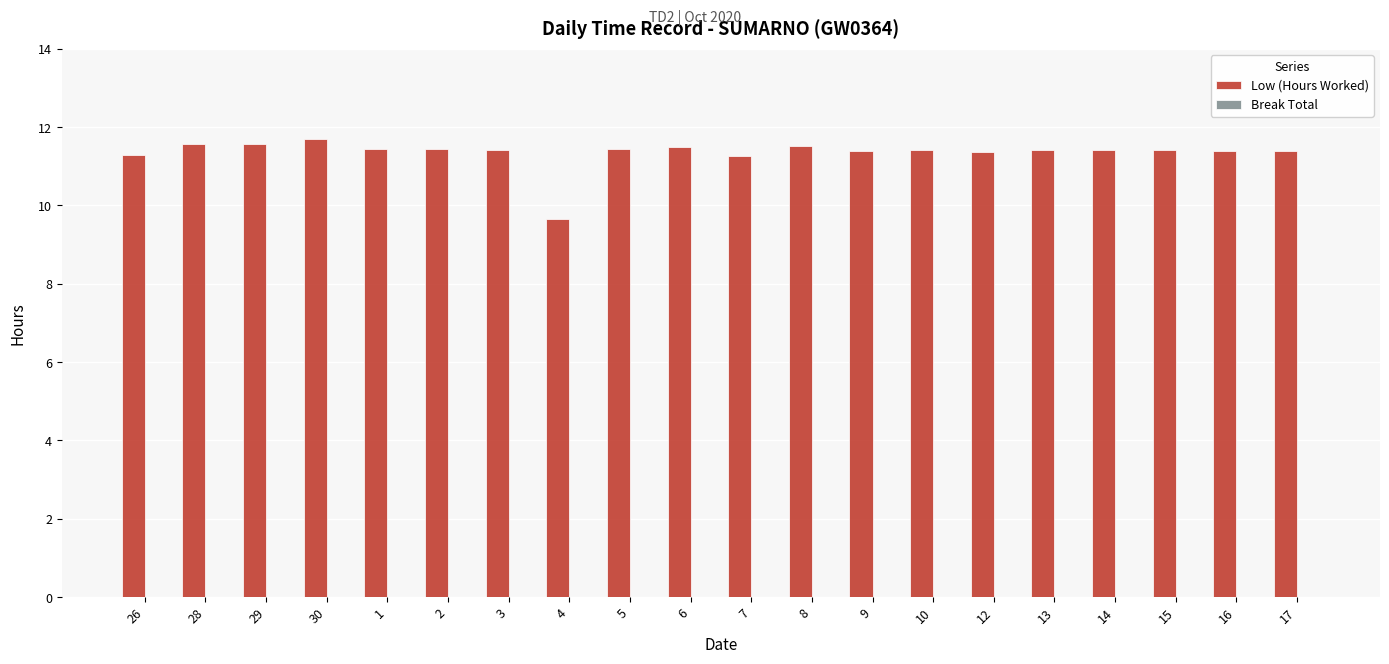

What is the difference between the maximum and second lowest values?

0.4